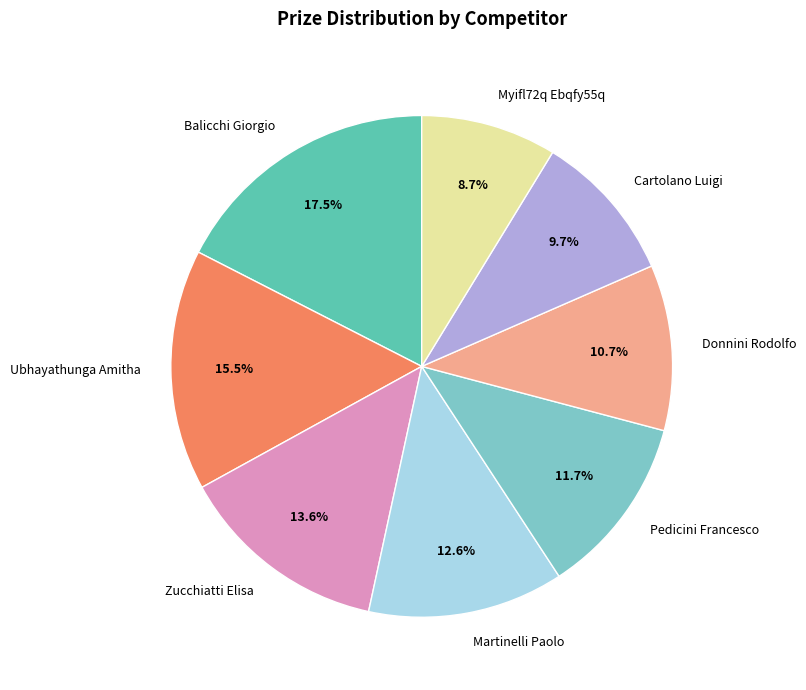

How much of the chart is everything except Myifl72q Ebqfy55q?

91.3%